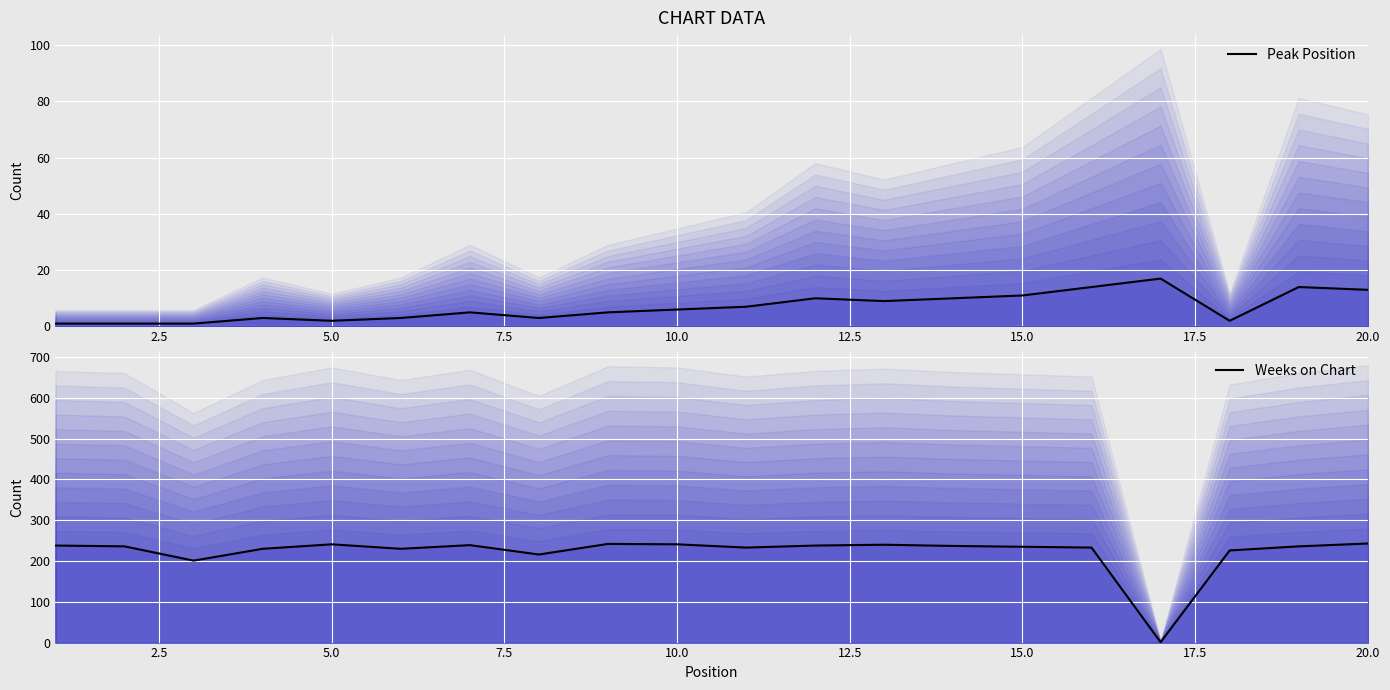

What is the difference between the second highest and second lowest values in the Peak Position series?

13